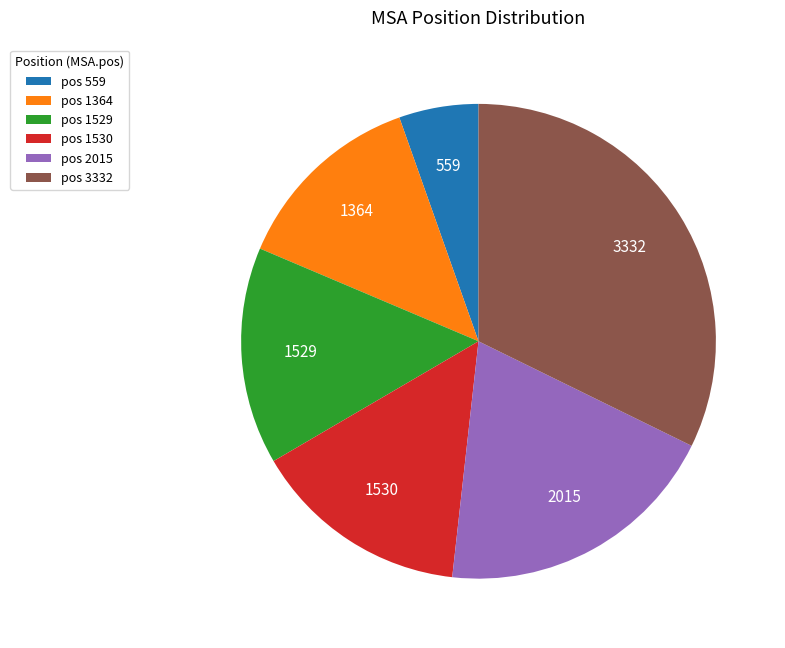

The pos 1530 slice represents 28% of the pie. True or false?

False